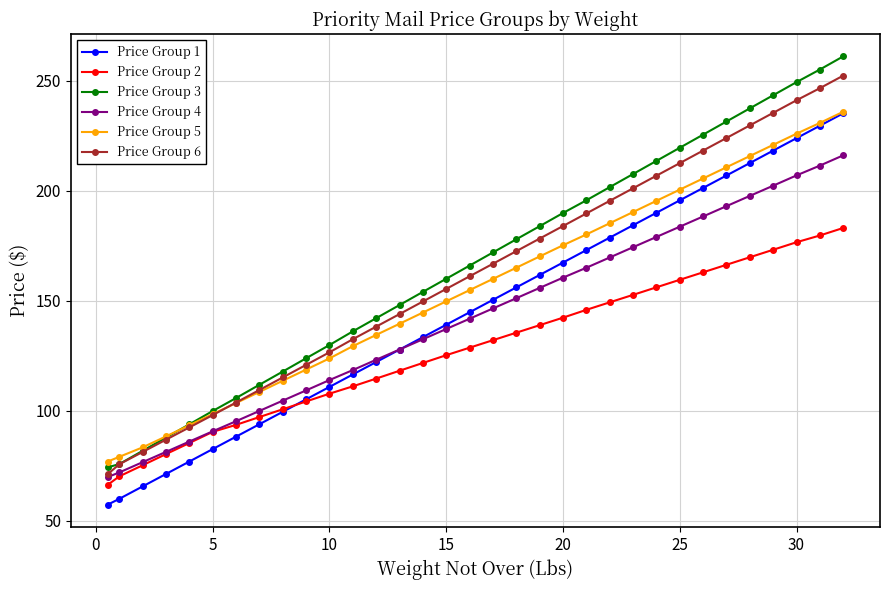

Which series has the widest spread of values?

Price Group 3